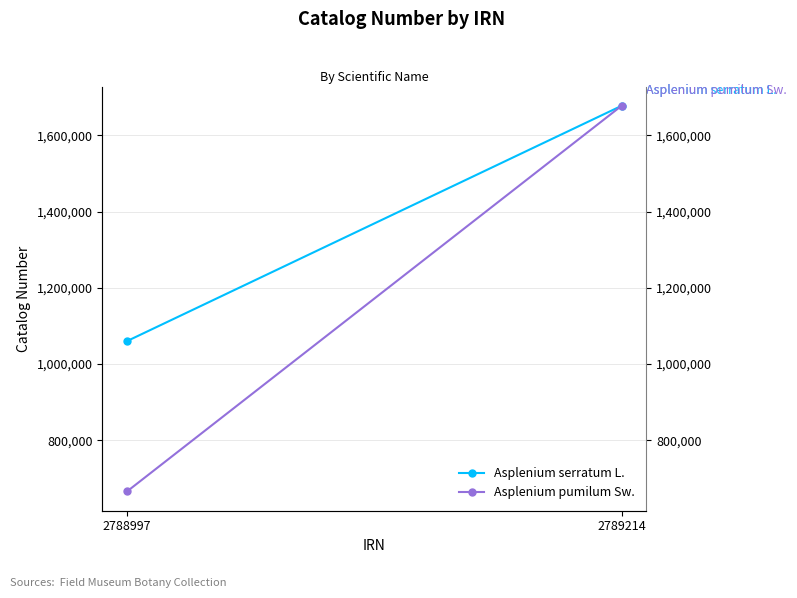

At which label does Asplenium serratum L. reach its minimum?

2788997